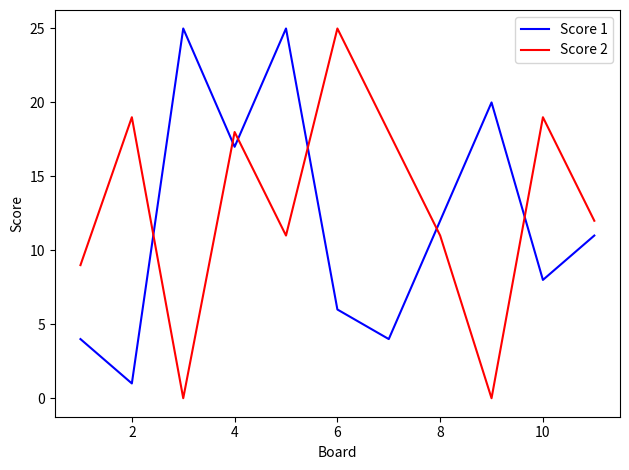

What is the difference between the maximum and minimum values in the Score 2 series?

25